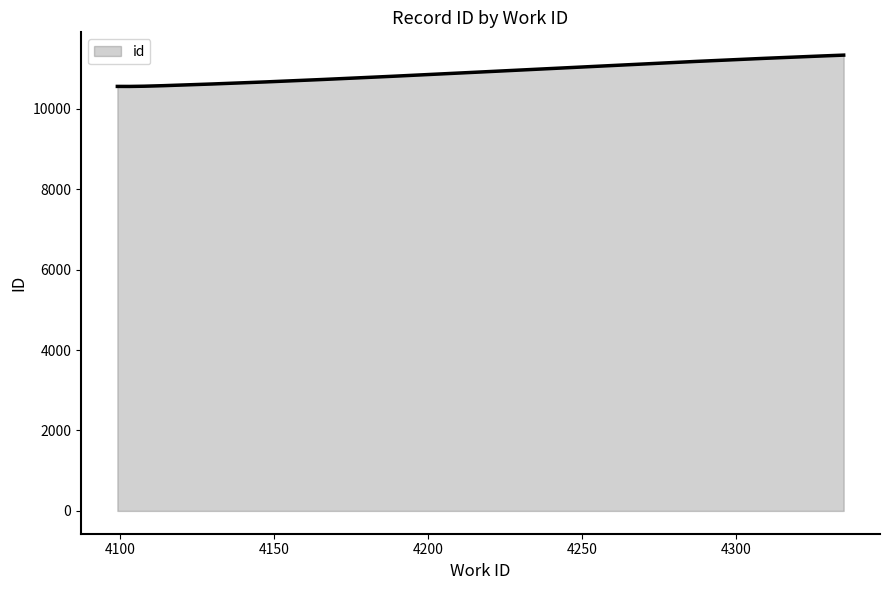

What is the maximum value shown in the chart?

11334.0